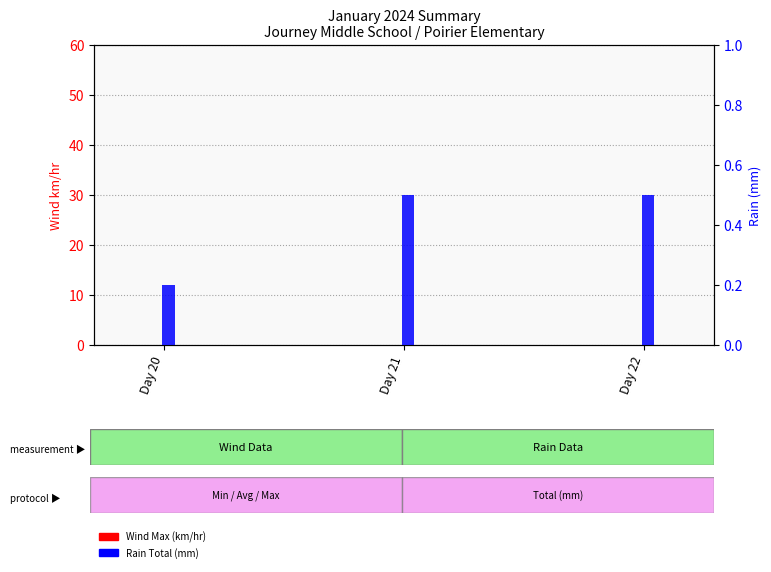

Between Day 20 and Day 22, which is larger?

Day 20